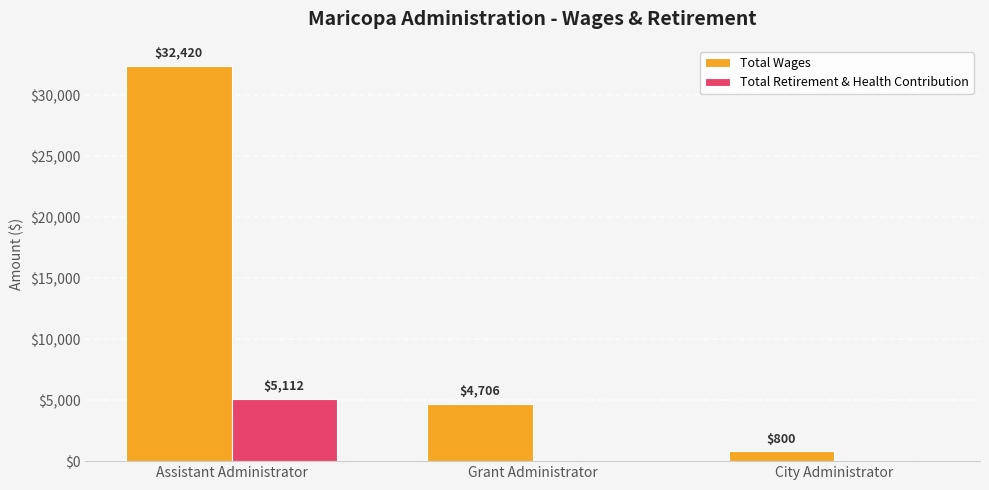

At which label does Total Wages reach its peak?

Assistant Administrator